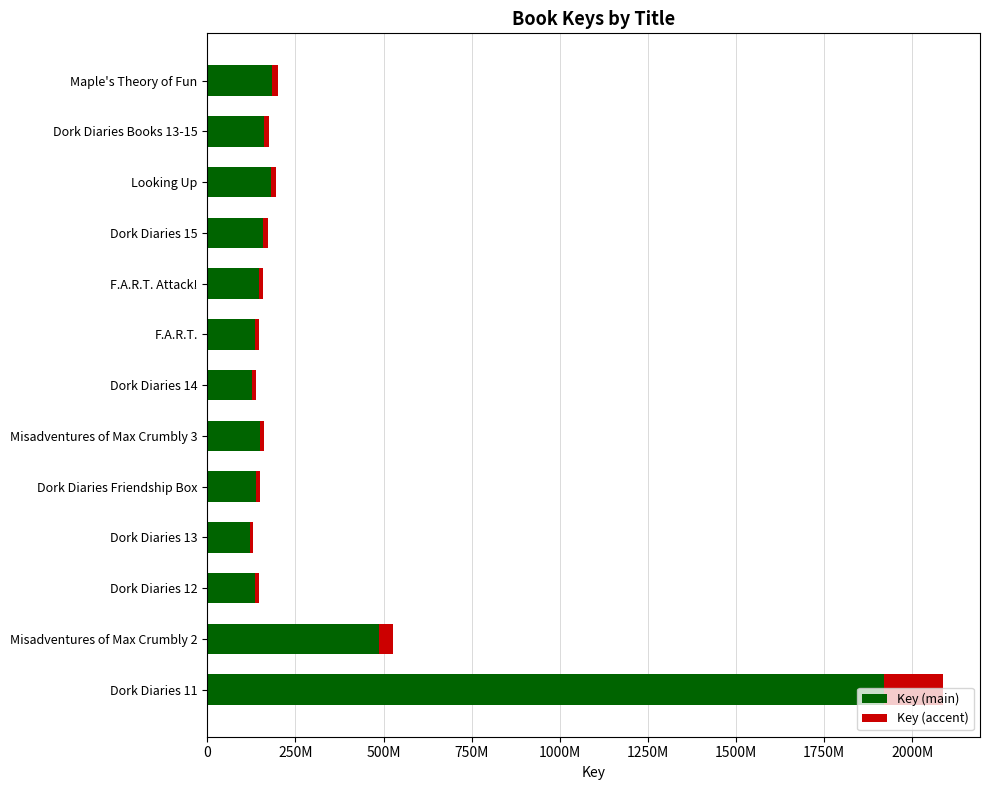

What are all the series names shown in the legend?

Key (main), Key (accent)